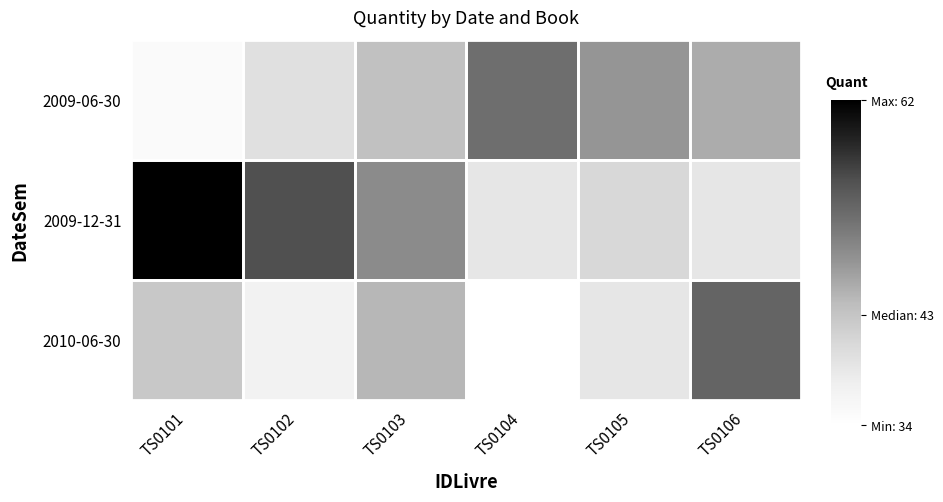

What is the greatest value displayed?

62